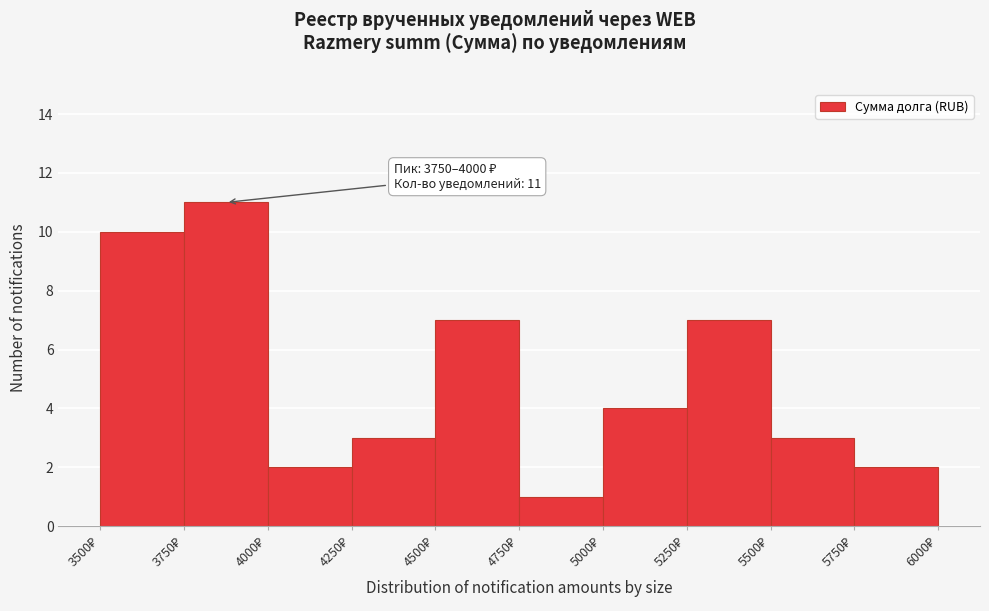

Over which range of the x-axis is the bar tallest?

3750 to 4000